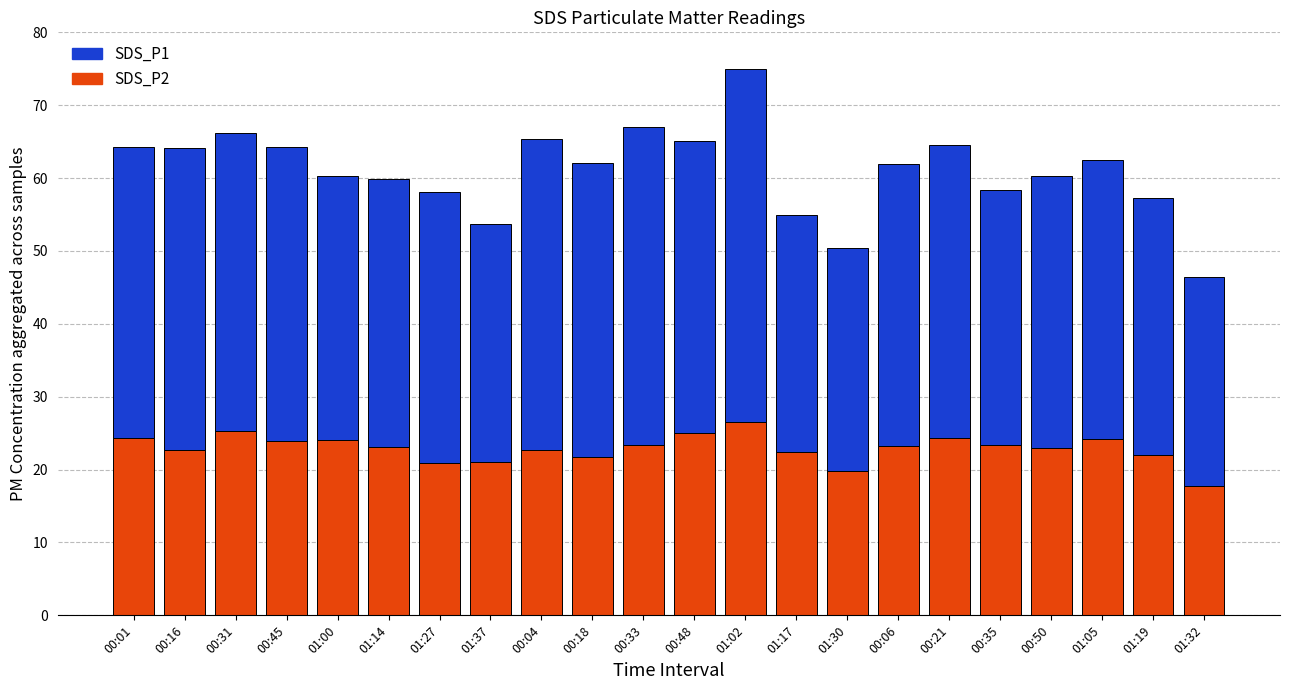

The SDS_P2 series shows 32.8 at 00:06. True or false?

False